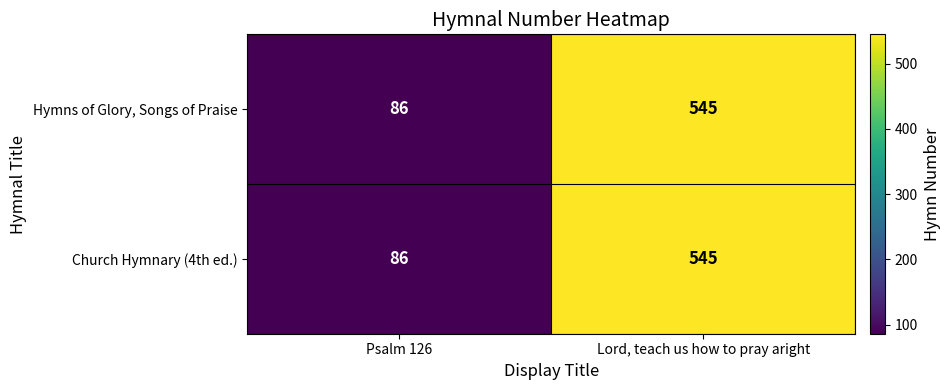

True or false: Hymns of Glory, Songs of Praise has a value of 182 at Lord, teach us how to pray aright.

False